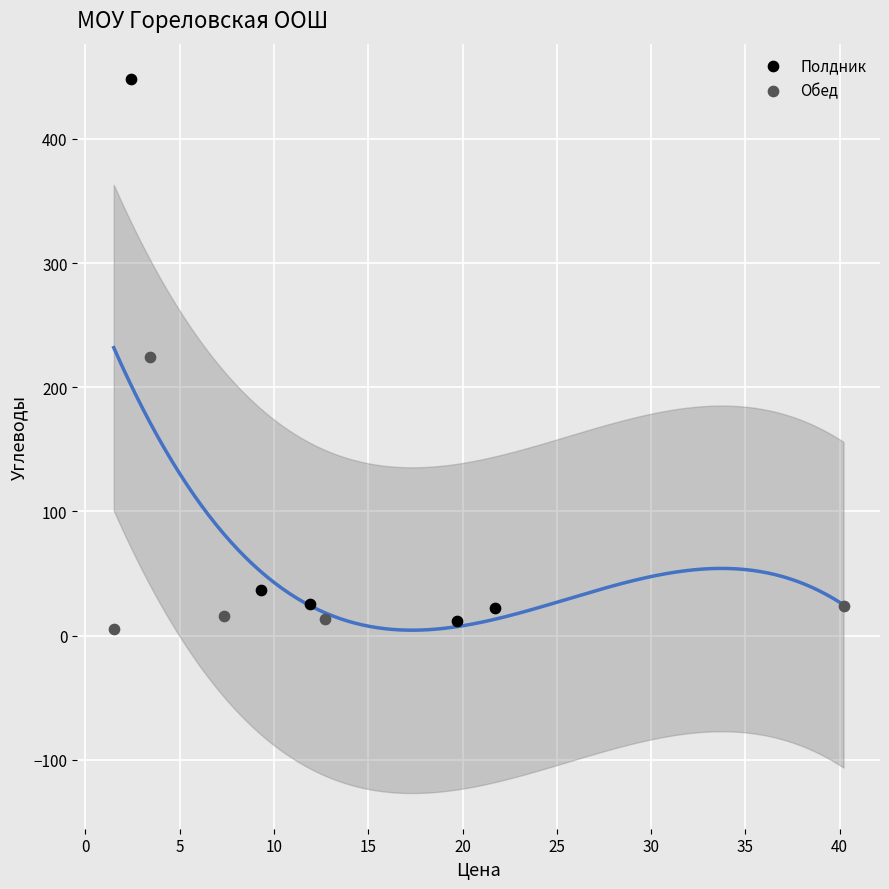

Which series has the widest spread of Y values?

Полдник